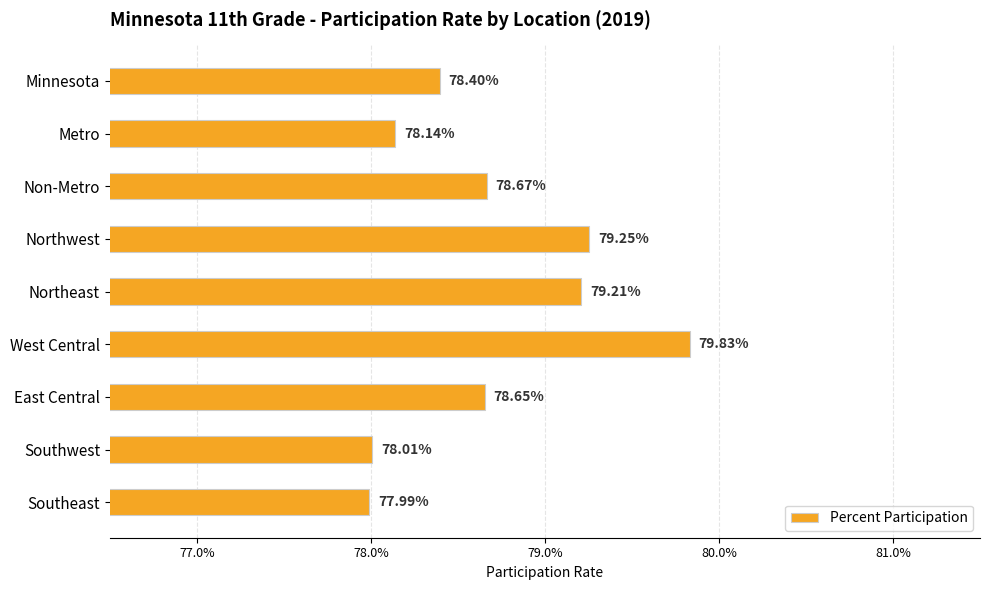

Are the bars horizontal?

Yes